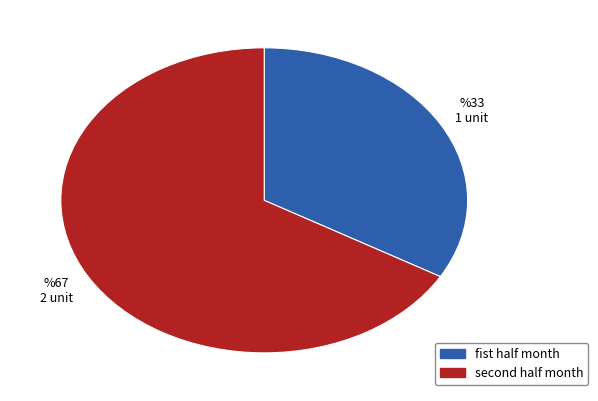

How many segments does this pie chart have?

2